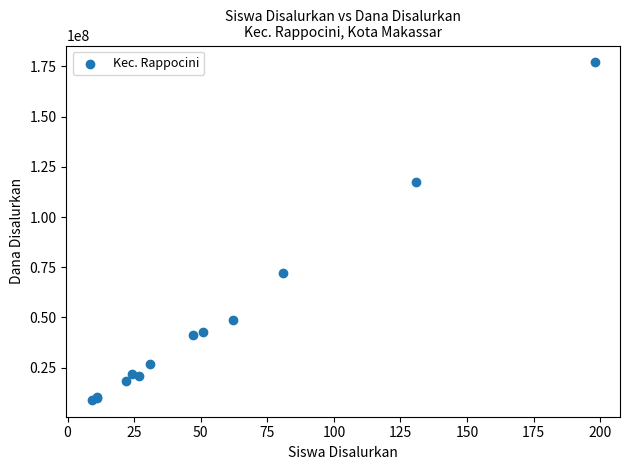

What Y value in the scatter plot is closest to 93000000?

72000000